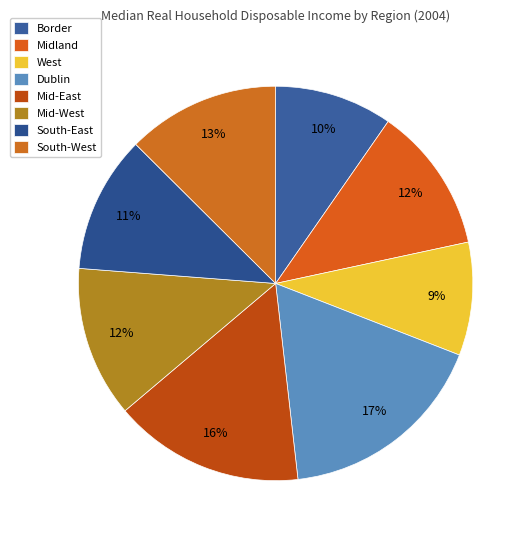

Which slice is the largest?

Dublin